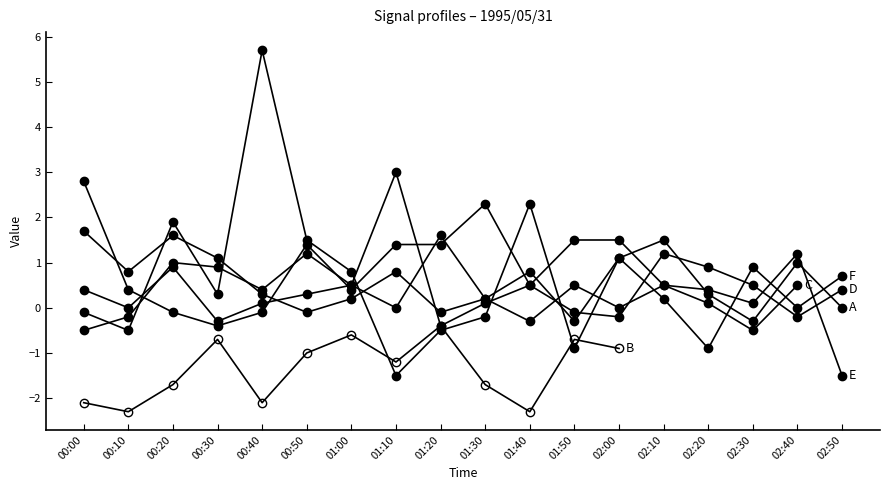

The col_10 series shows -0.2 at 00:10. True or false?

True